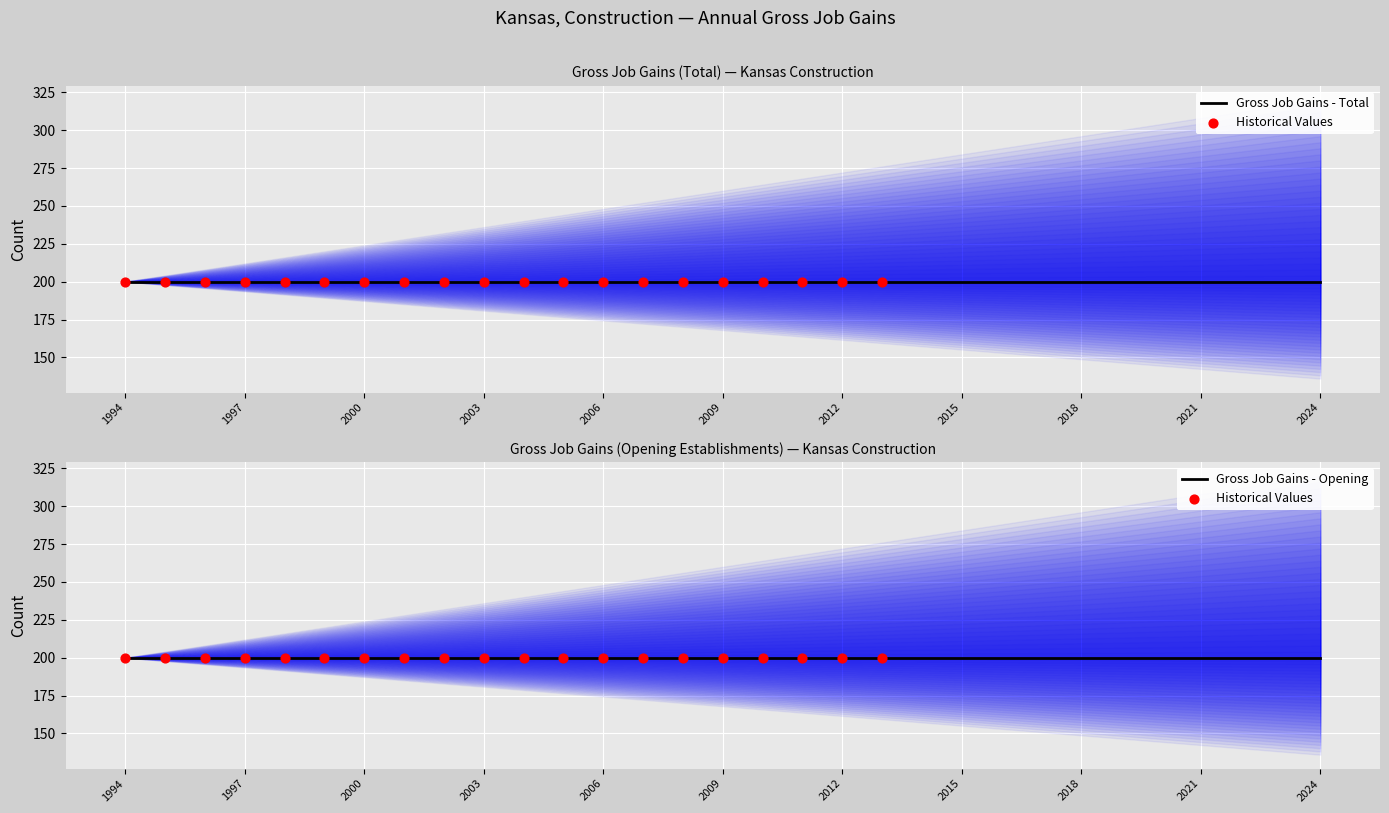

At which category is the sum across all series the highest?

1994